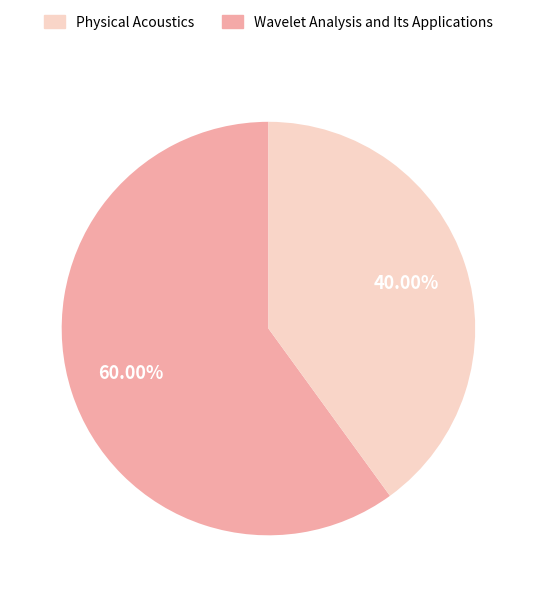

Is there a majority slice in this chart?

Yes